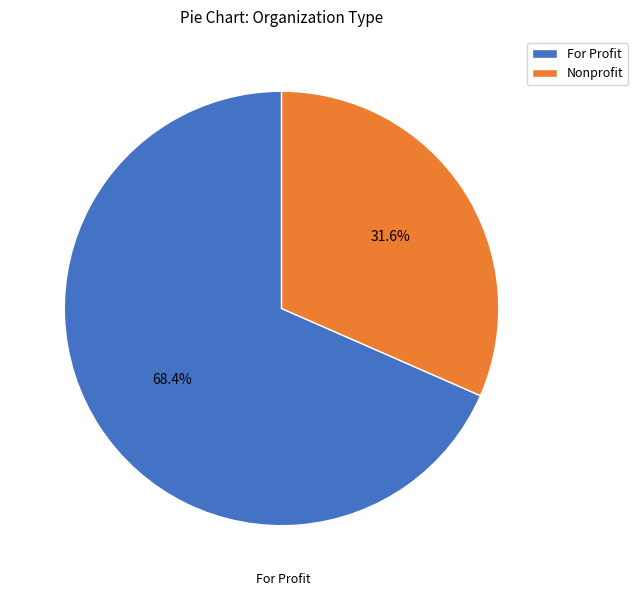

To the nearest percent, what is the average slice percentage?

50%